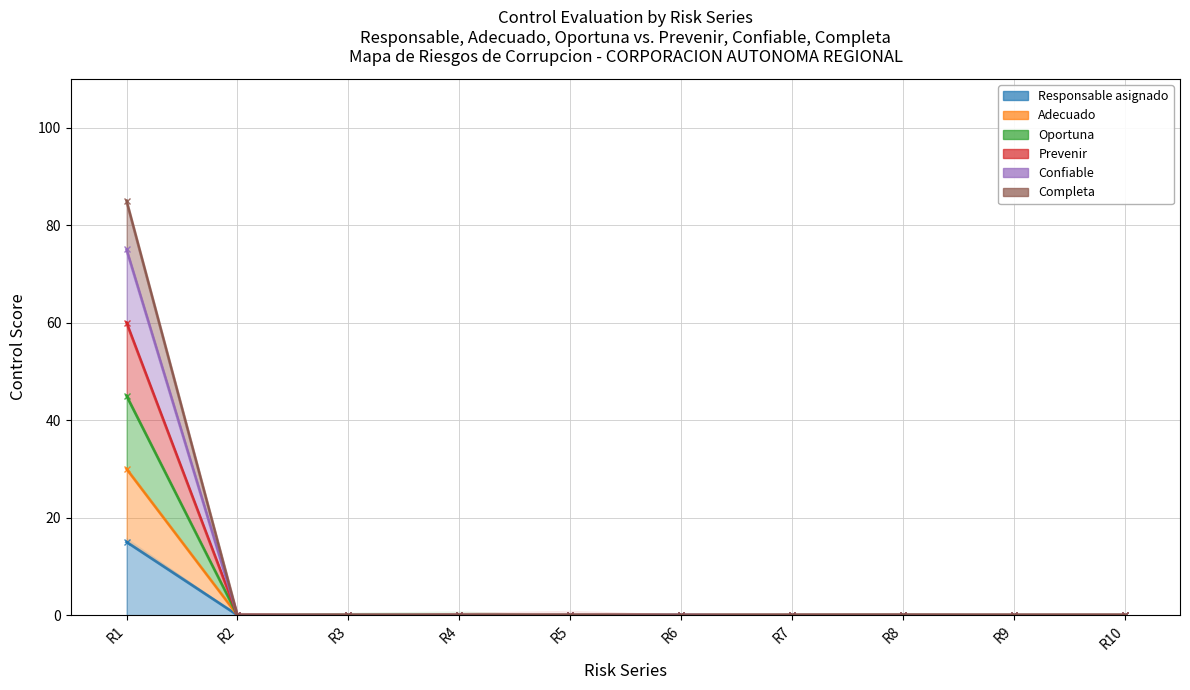

The Oportuna series shows -13 at R4. True or false?

False